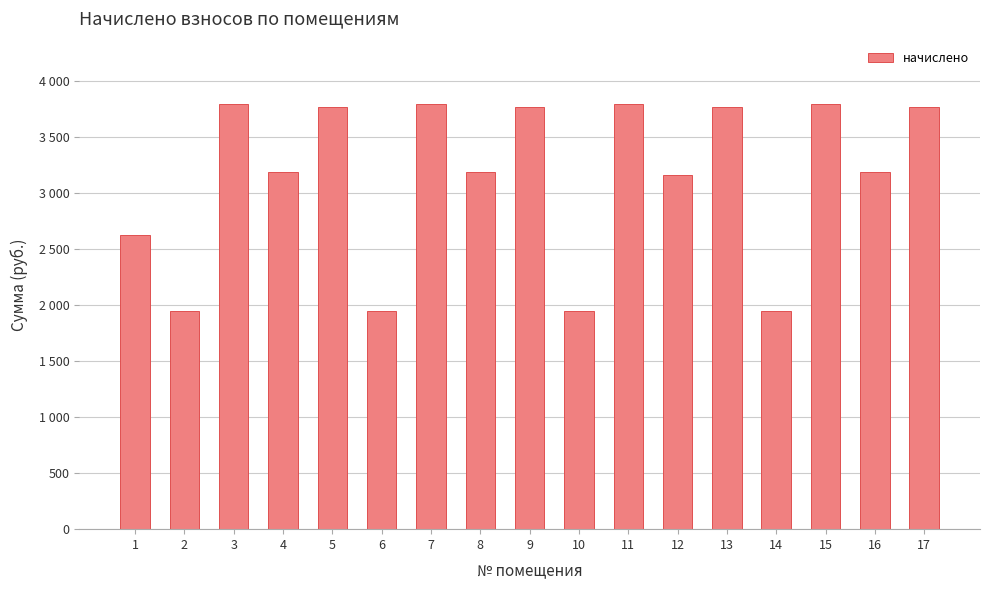

Does the chart contain any negative values?

No